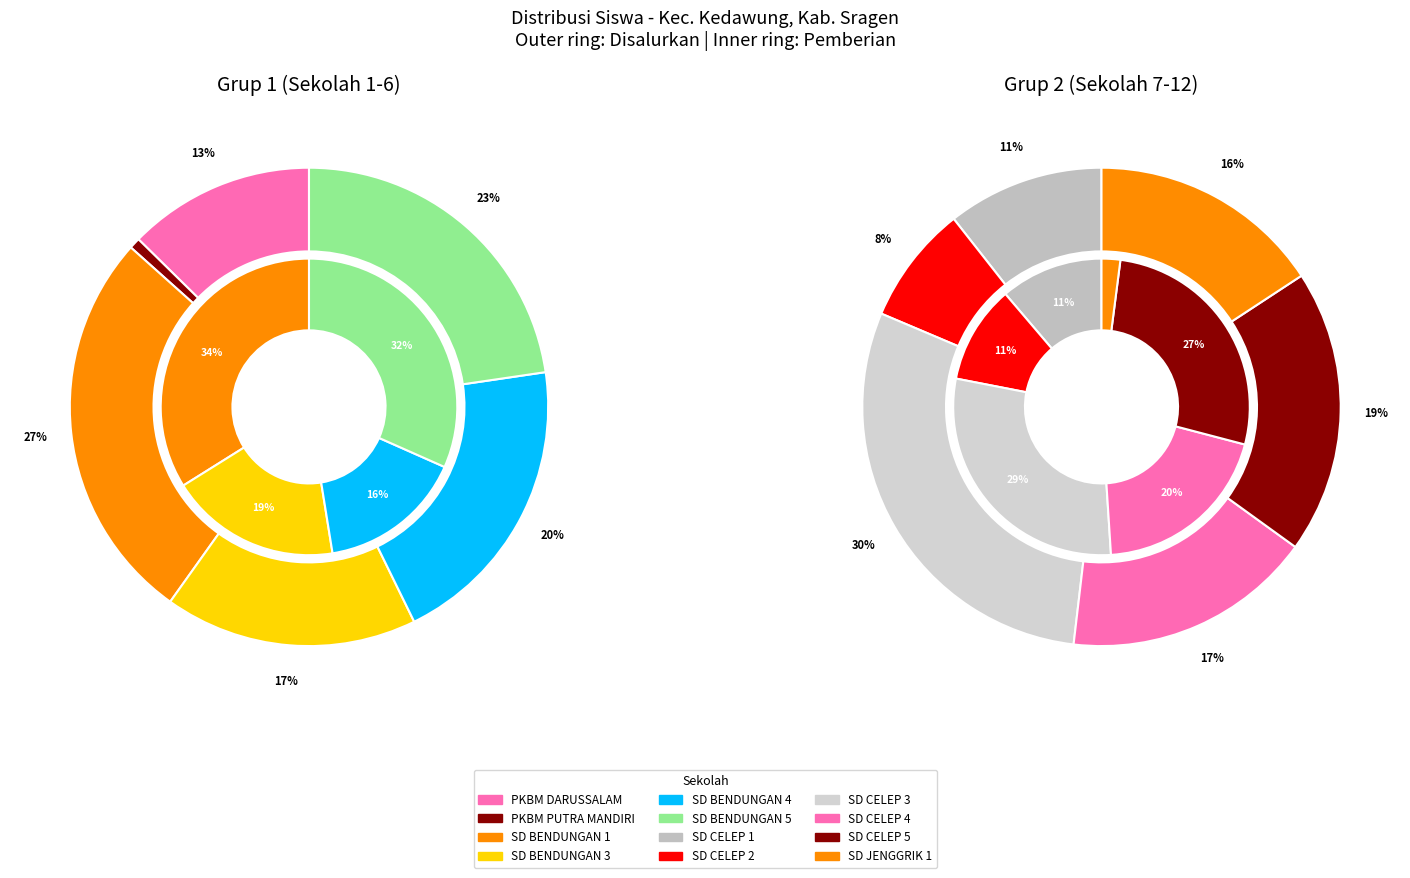

How many slices are in this pie chart?

12